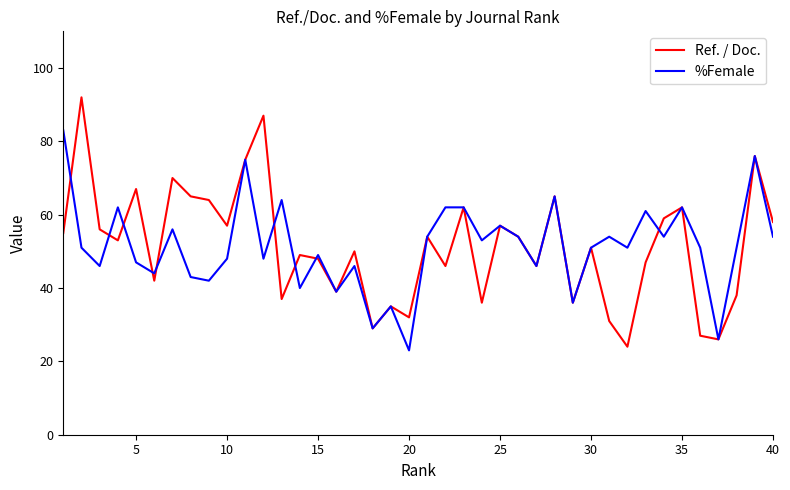

Which series has the widest spread of values?

Ref. / Doc.